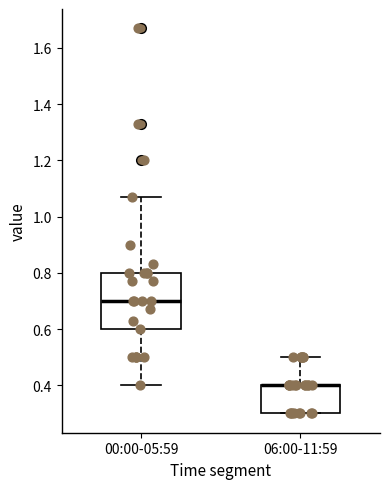

Reading left to right, read every box against the y-axis: the position of its median line, the range the box covers, and the ends of its whiskers. The values are not printed on the chart, so give them approximately, as read against the axis.

00:00-05:59: median 0.70, box 0.60 to 0.80, whiskers 0.40 to 1.08
06:00-11:59: median 0.40 (drawn on the box's upper edge), box 0.30 to 0.40, whiskers 0.30 to 0.50